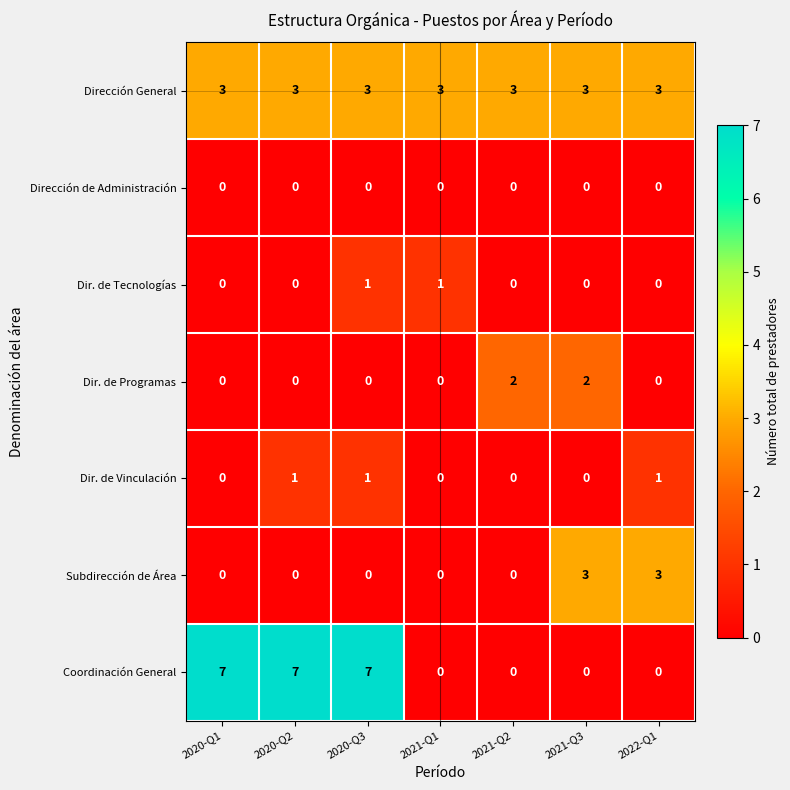

The Dir. de Programas series shows 2 at 2021-Q3. True or false?

True